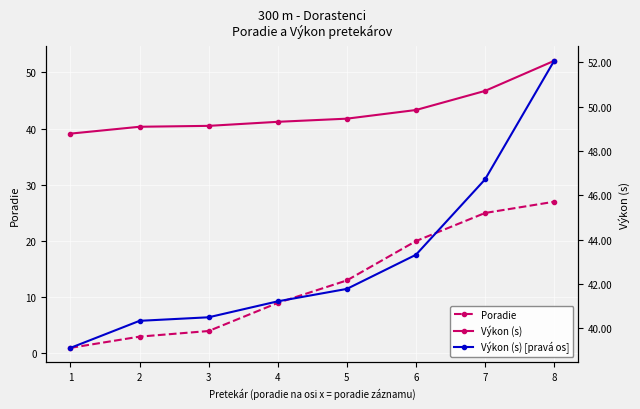

At how many categories does at least one series exceed 1?

8